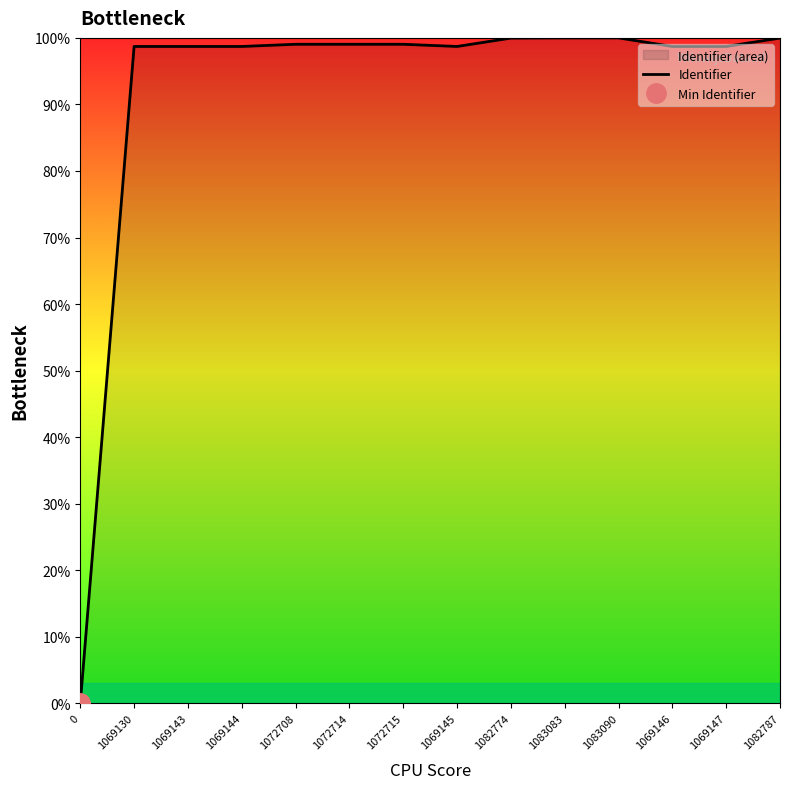

What is the sum of all values?

1289.3